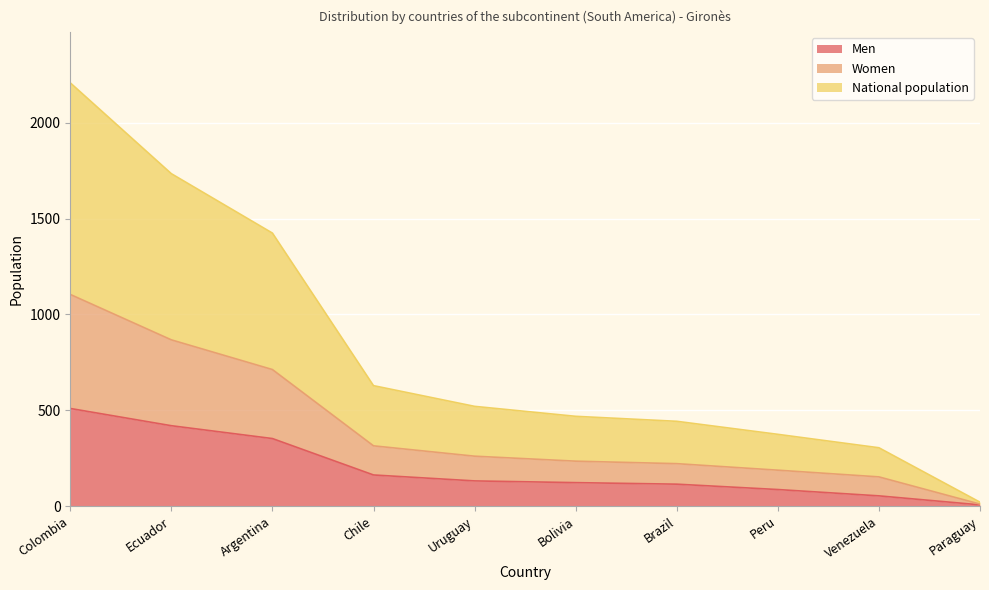

True or false: Women has a value of 321 at Argentina.

False